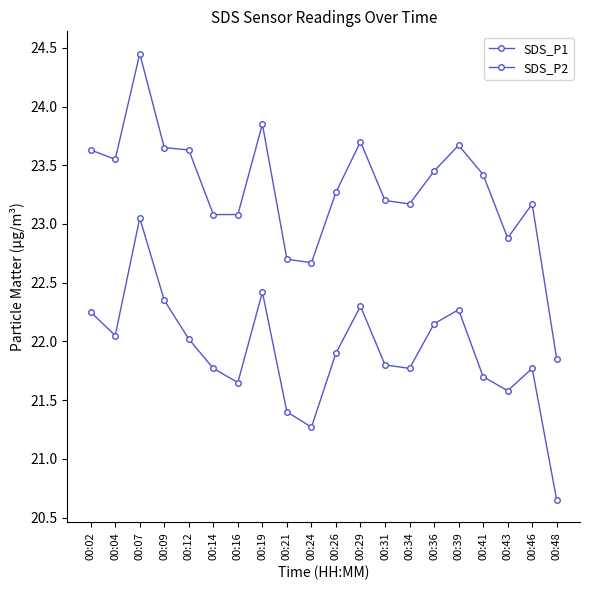

What is the sum of the SDS_P1 values at 00:34 and 00:16?

46.2